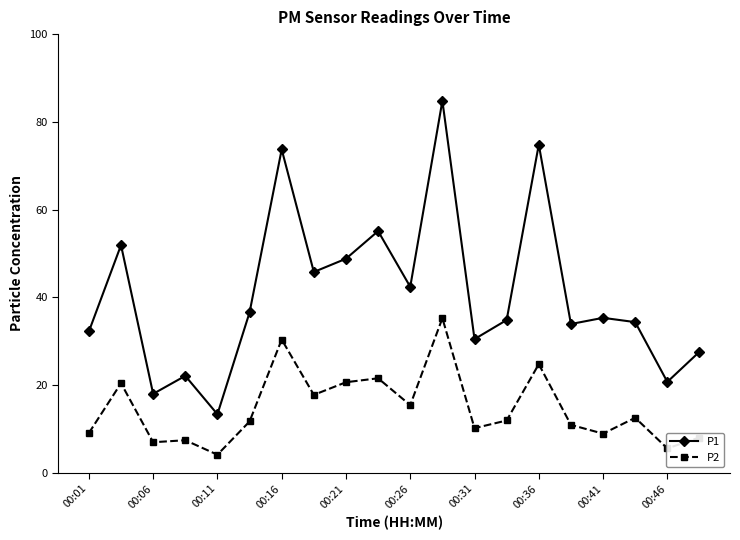

What is the minimum value for P2?

4.1